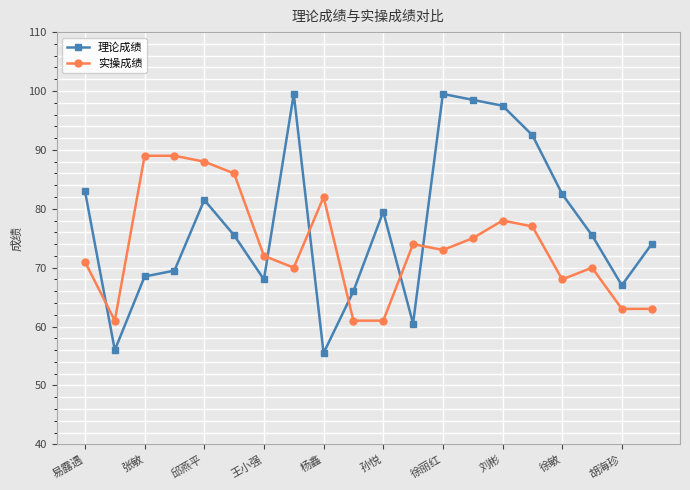

What is the difference between the maximum and minimum values in the 理论成绩 series?

44.0